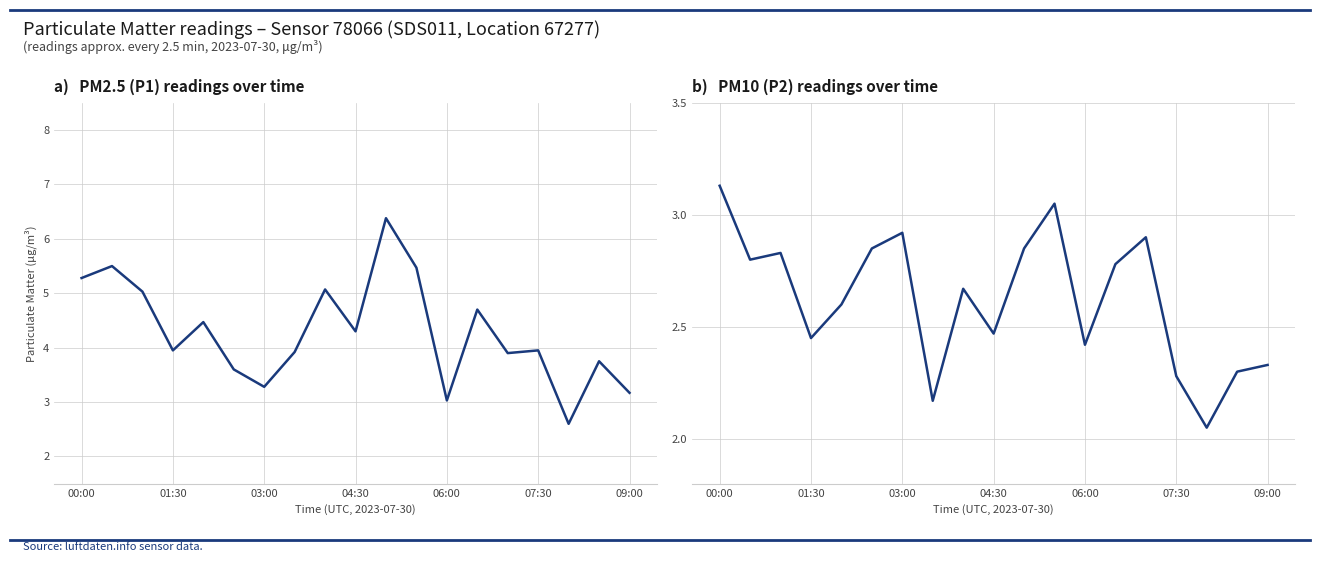

At which category is the sum across all series the highest?

10